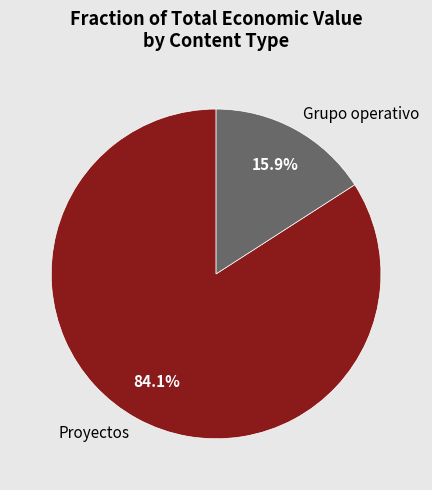

Which category has the biggest portion of the pie?

Proyectos